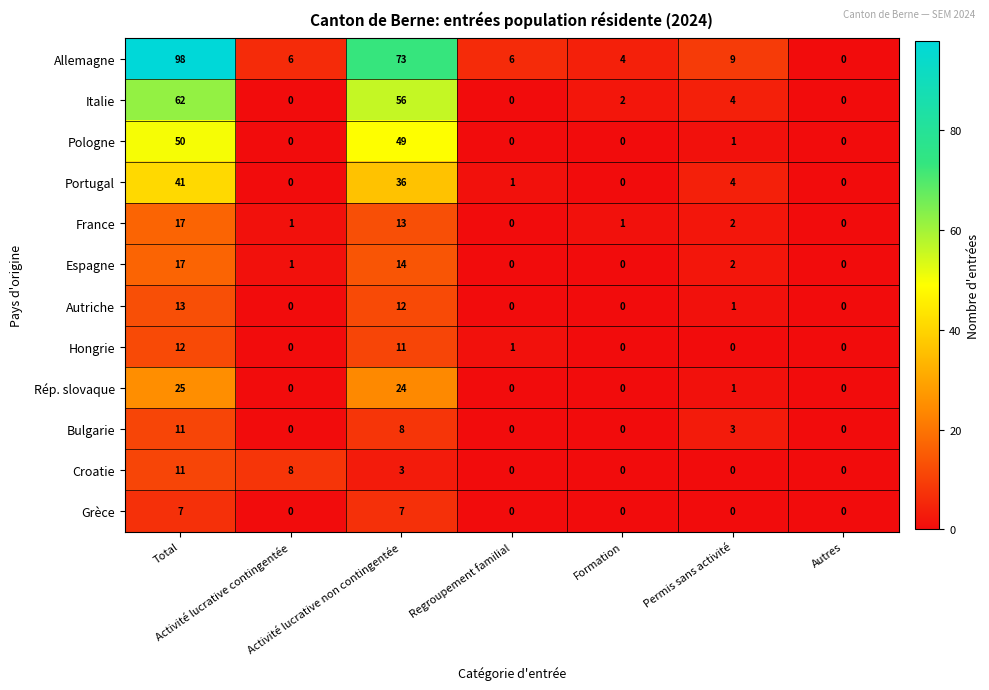

What is the greatest value displayed?

98